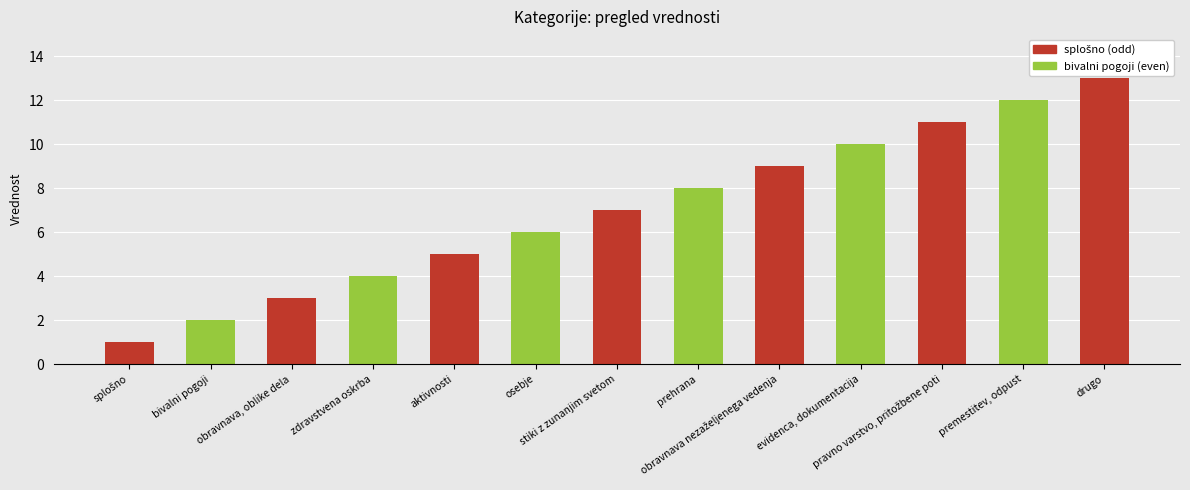

What is the maximum value shown in the chart?

13